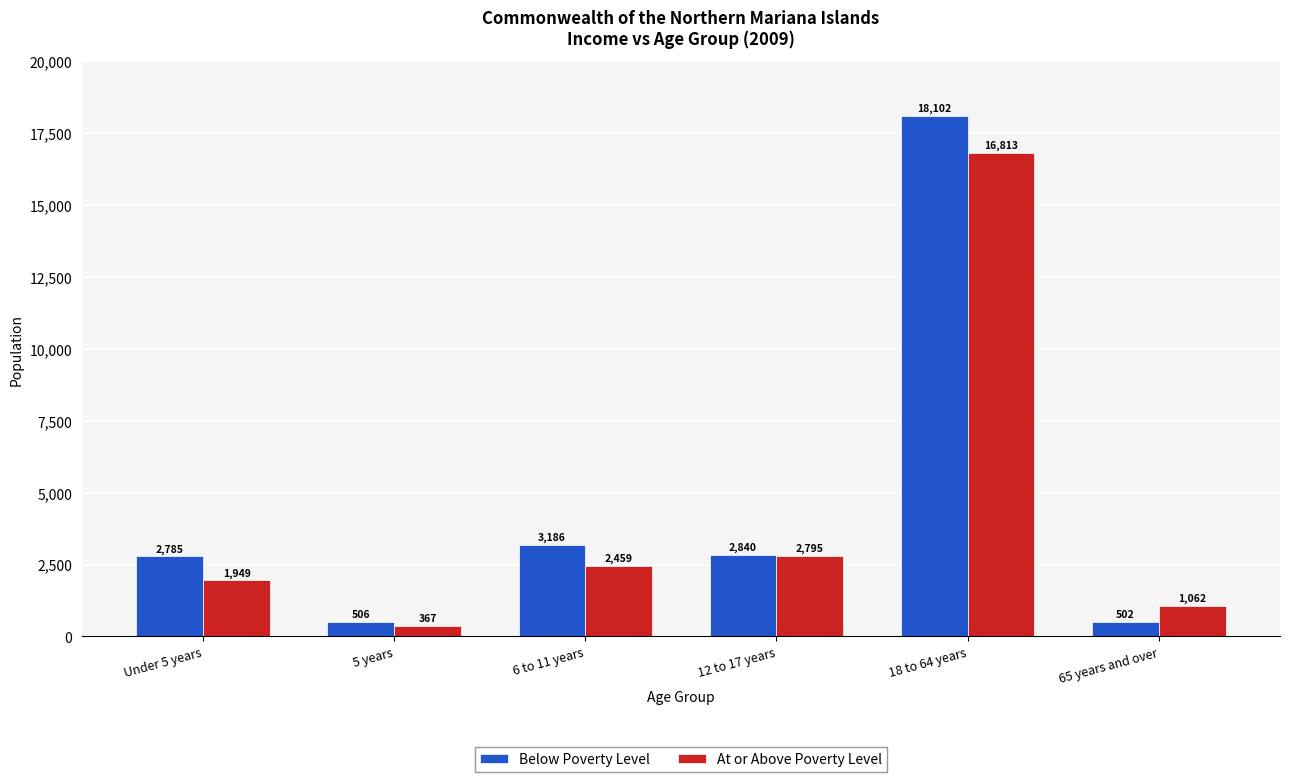

What is the maximum value shown in the chart?

18102